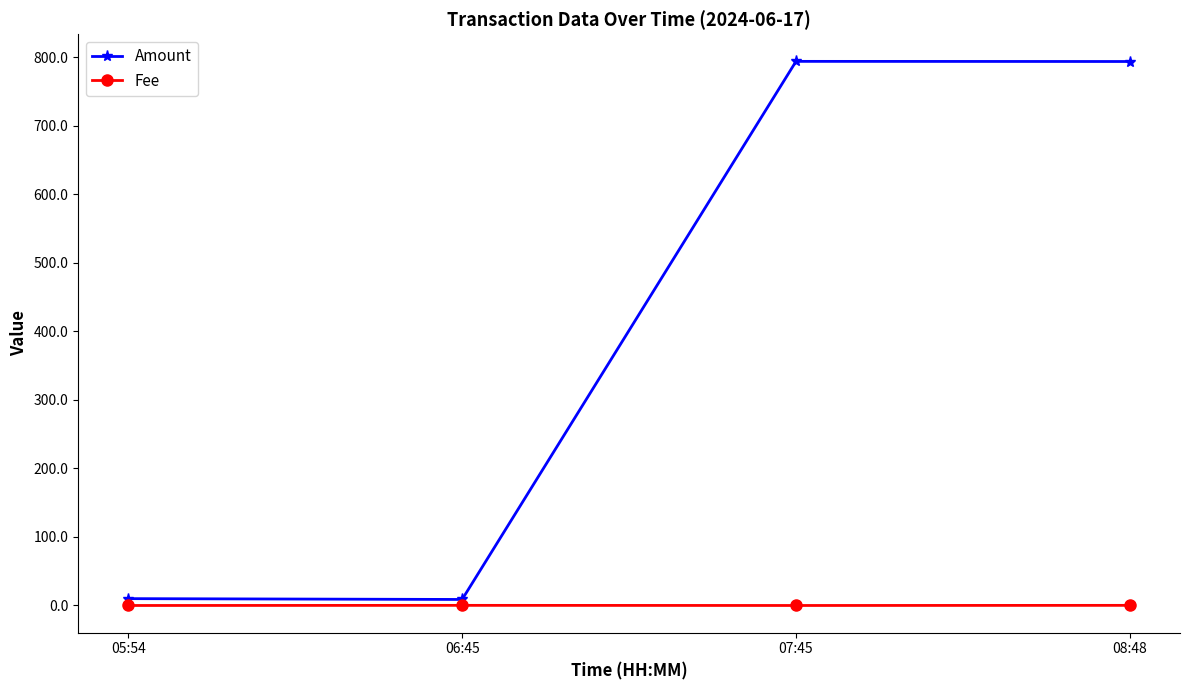

How many distinct data groups are displayed?

2